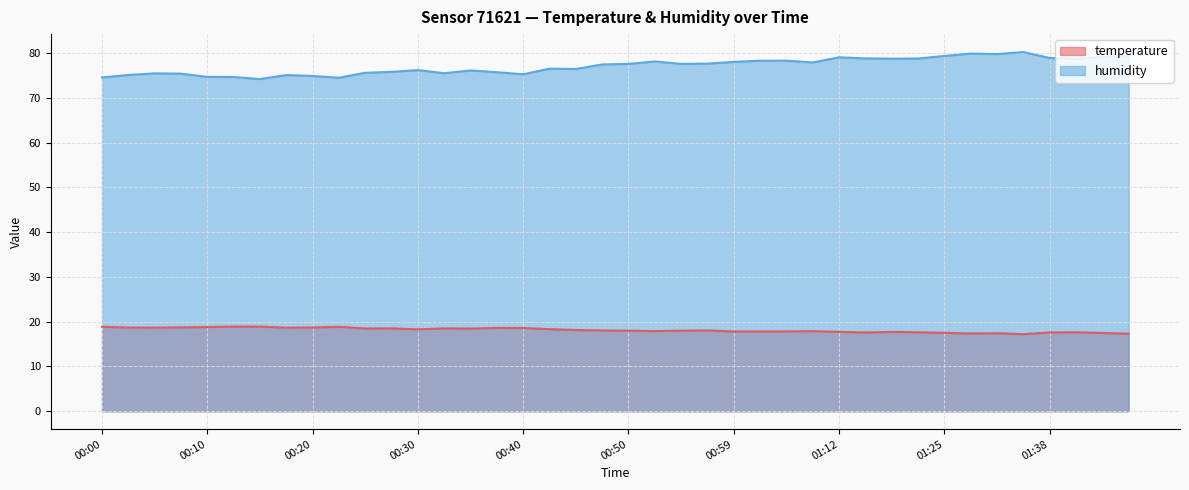

How many lines are shown in the chart?

2